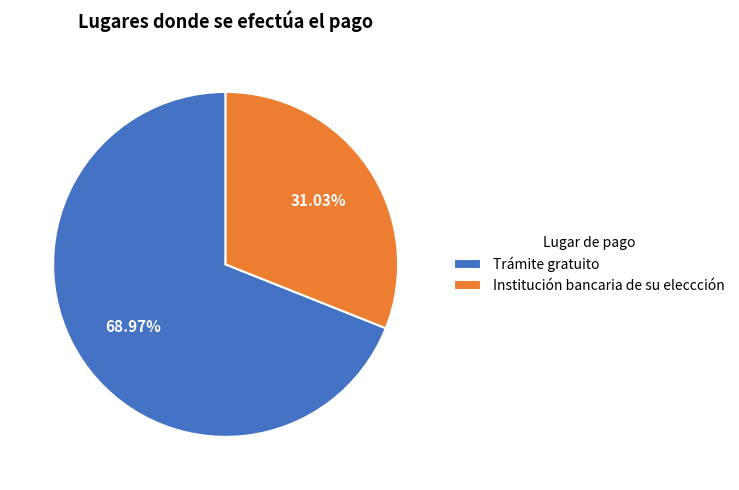

How many segments does this pie chart have?

2